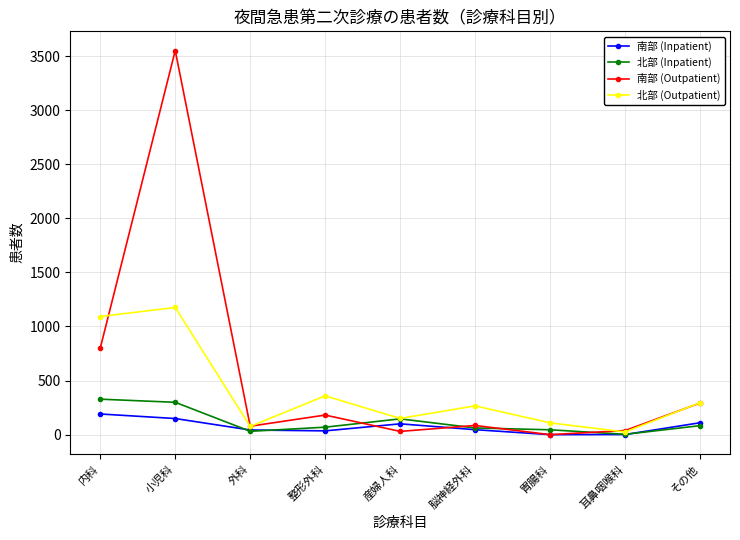

What is the difference between the second highest and minimum values in the 南部 (Outpatient) series?

800